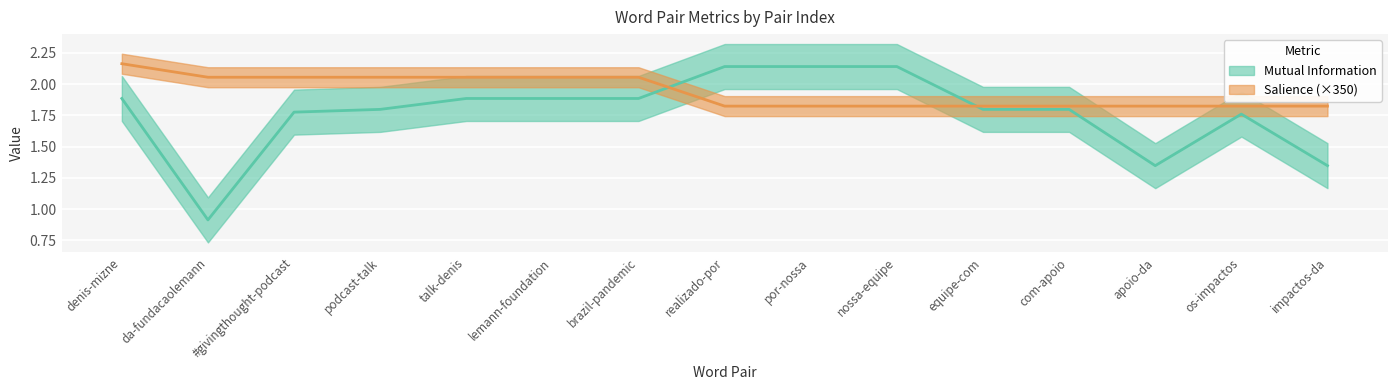

How many interior local valleys does the Mutual Information series have?

2